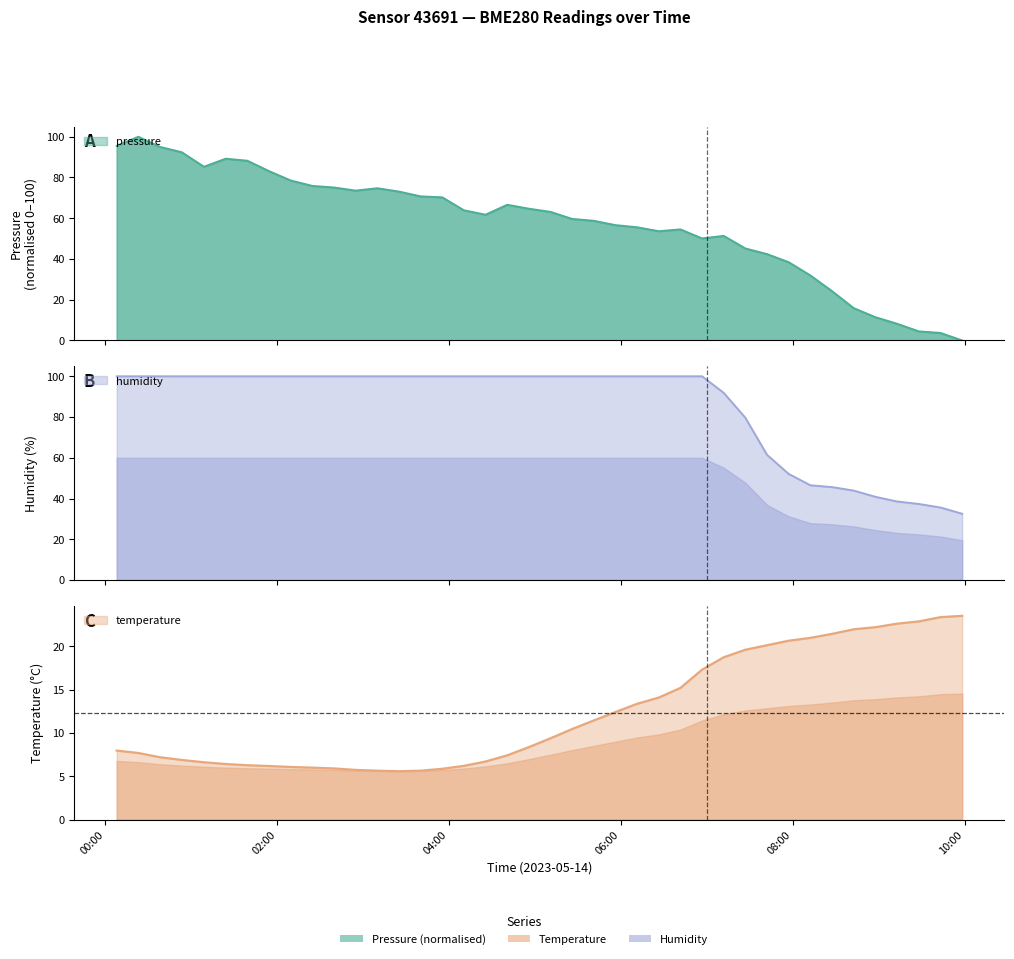

What is the label of the 33rd point from the right?

2023-05-14T01:54:24